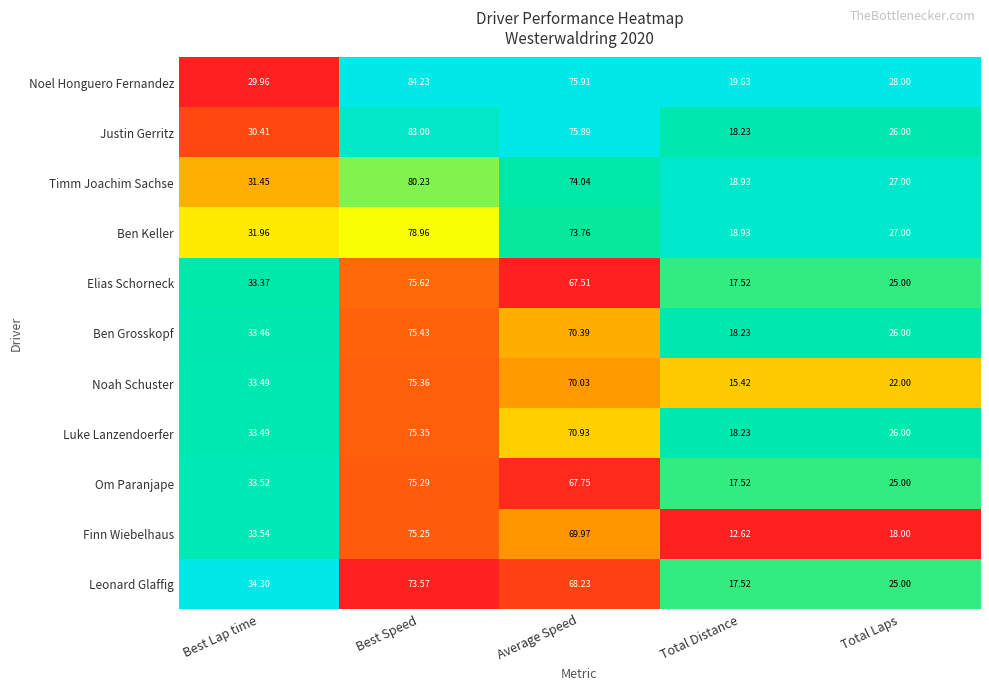

Where is Ben Keller nearest to the value 48?

Best Lap time